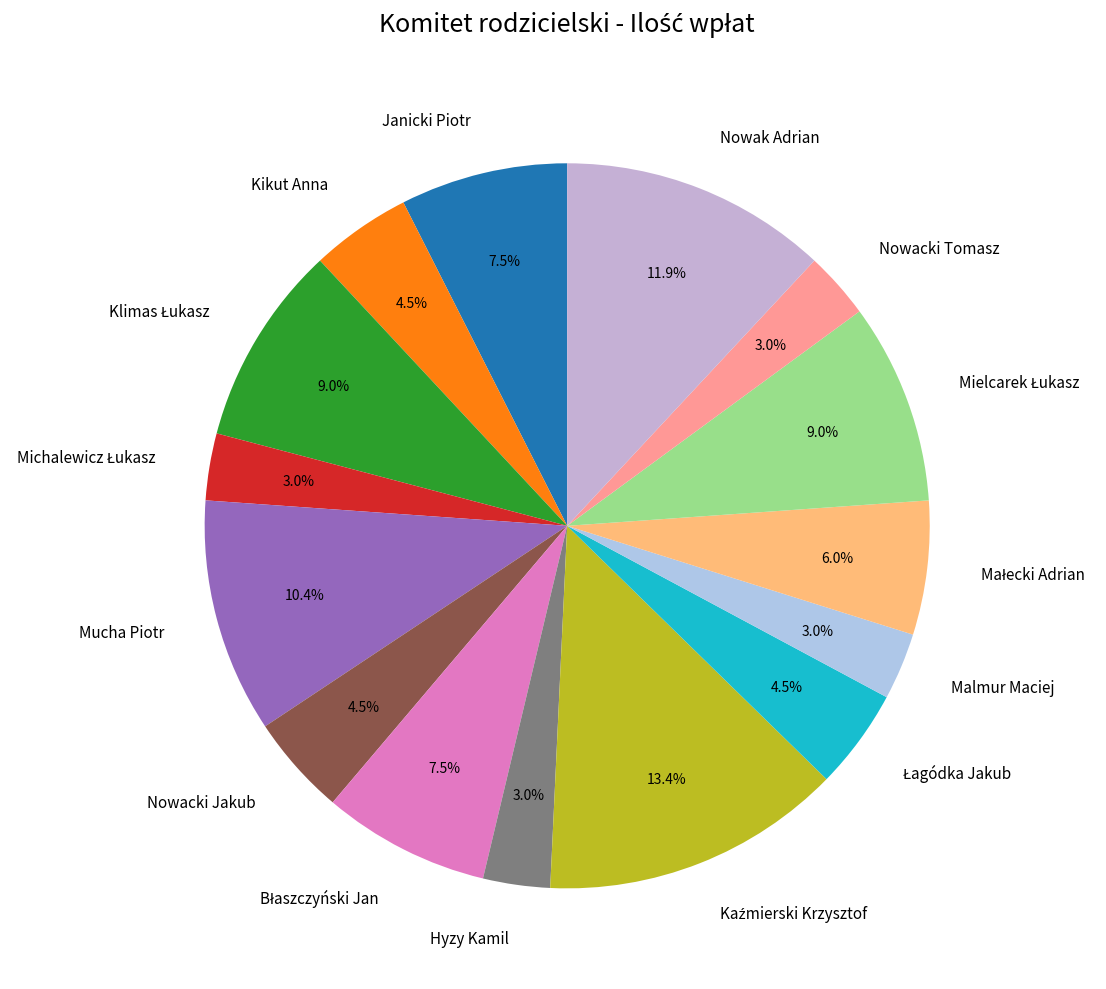

Is there any slice that represents more than half of the pie?

No